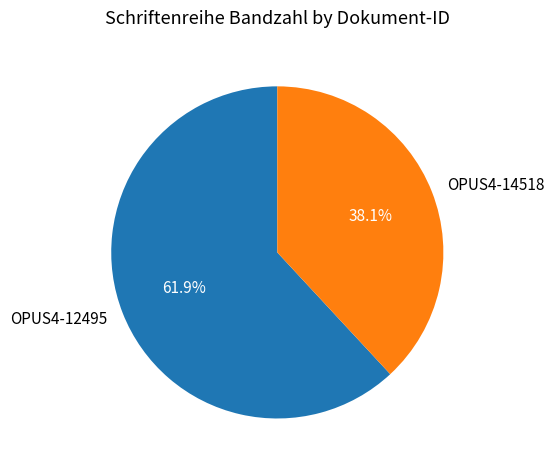

How many segments does this pie chart have?

2